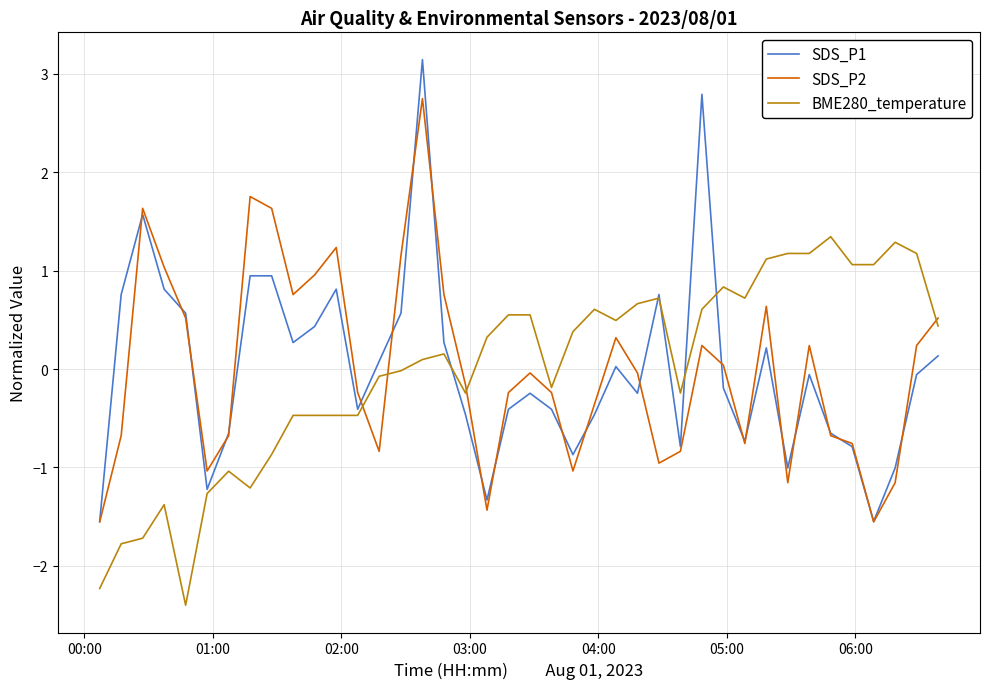

Which series has the widest spread of values?

SDS_P1